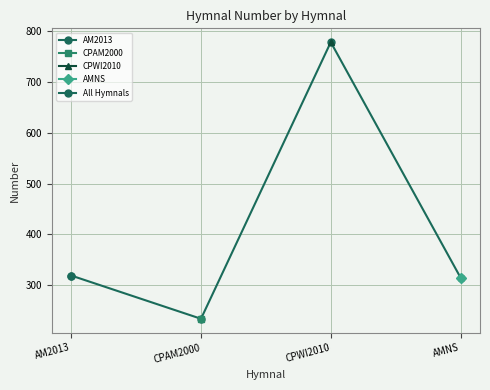

What is the difference between the maximum and minimum values?

544